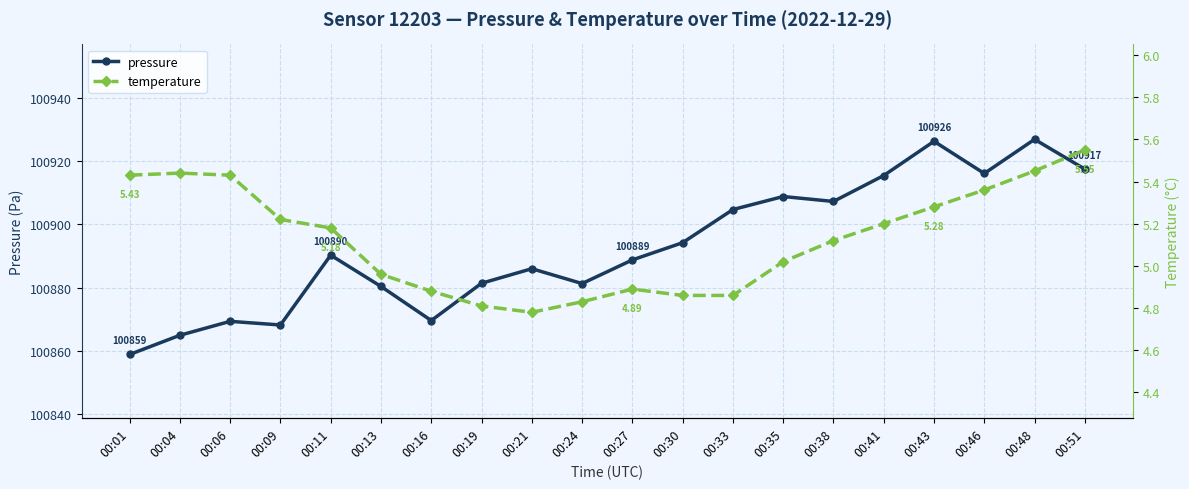

The value of pressure at 00:13 is 100880.3. True or false?

True